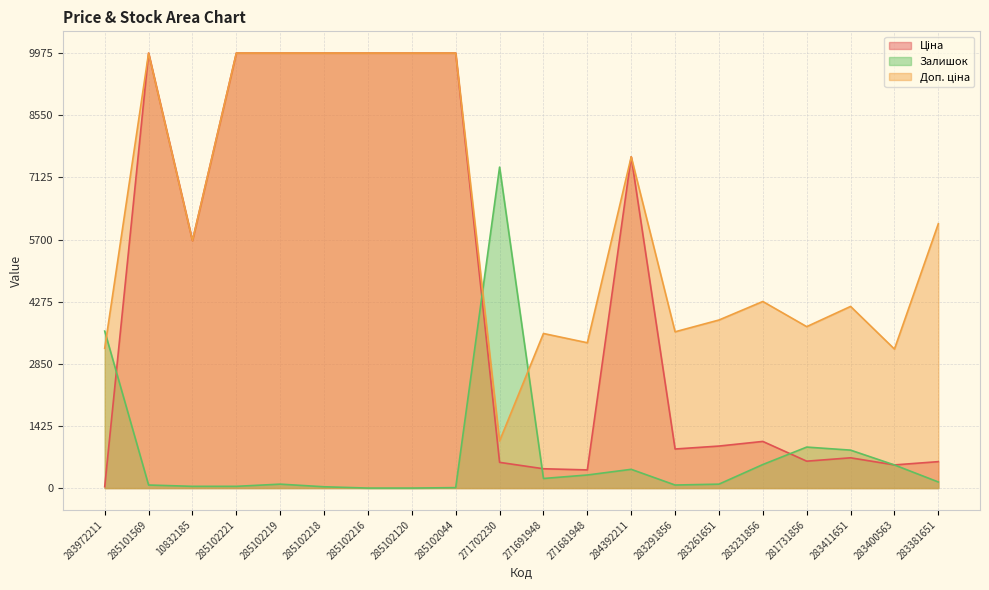

Reading left to right, list all the values displayed in this chart.

Ціна: 32.0	9975.0	5673.8	9975.0	9975.0	9975.0	9975.0	9975.0	9975.0	589.9	443.1	416.6	7596.5	895.9	963.5	1069.8	617.0	694.3	531.3	606.1
Доп. ціна: 3205.0	9975.0	5673.8	9975.0	9975.0	9975.0	9975.0	9975.0	9975.0	1081.7	3545.0	3332.5	7596.5	3583.6	3854.0	4279.1	3701.9	4165.6	3187.6	6061.2
Залишок: 3600.0	70.0	40.0	40.0	90.0	30.0	0.0	0.0	10.0	7360.0	220.0	300.0	430.0	70.0	90.0	540.0	940.0	870.0	530.0	140.0